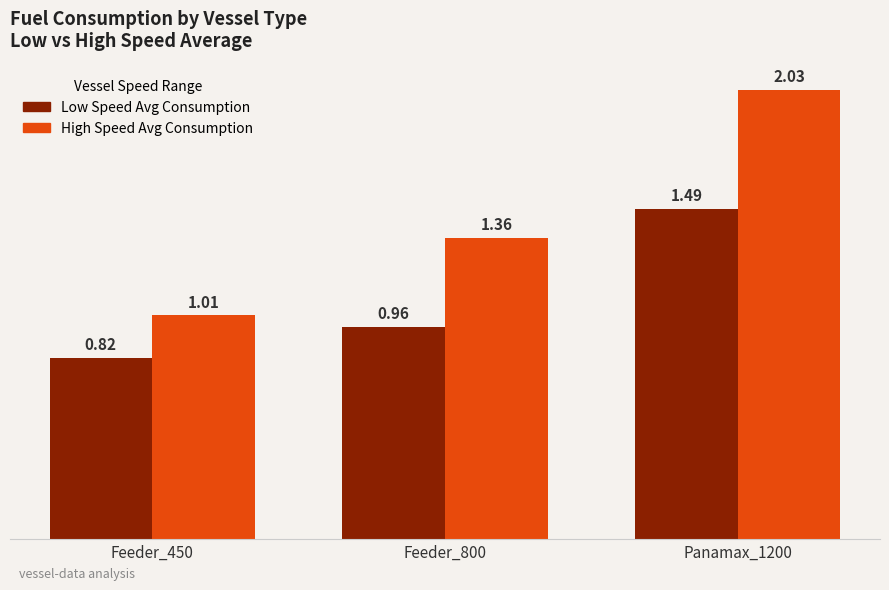

Which label corresponds to the largest value in the chart?

Panamax_1200